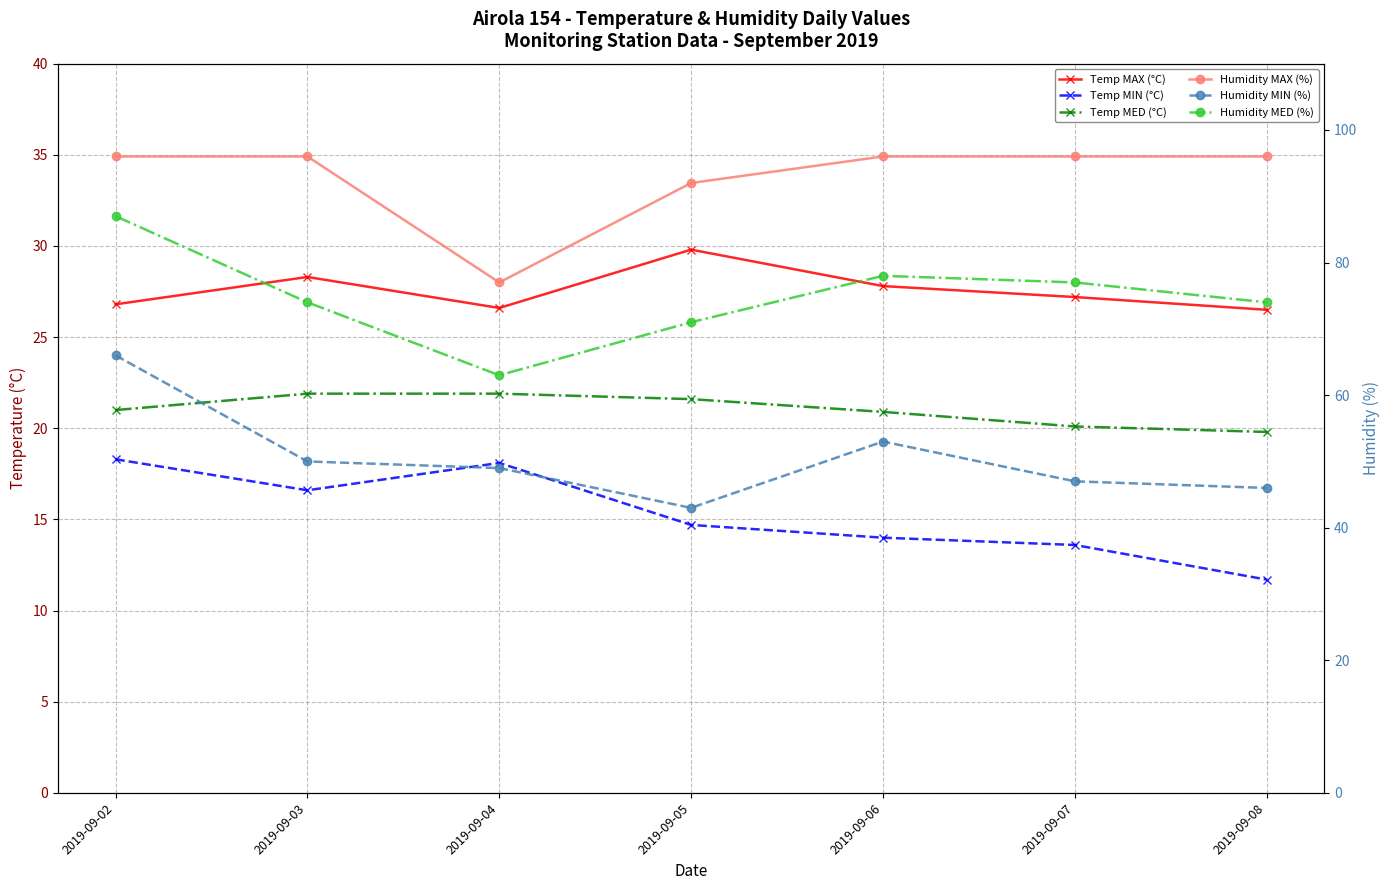

Which series changed the most between 2019-09-02 and 2019-09-04?

Humidity MED (%)